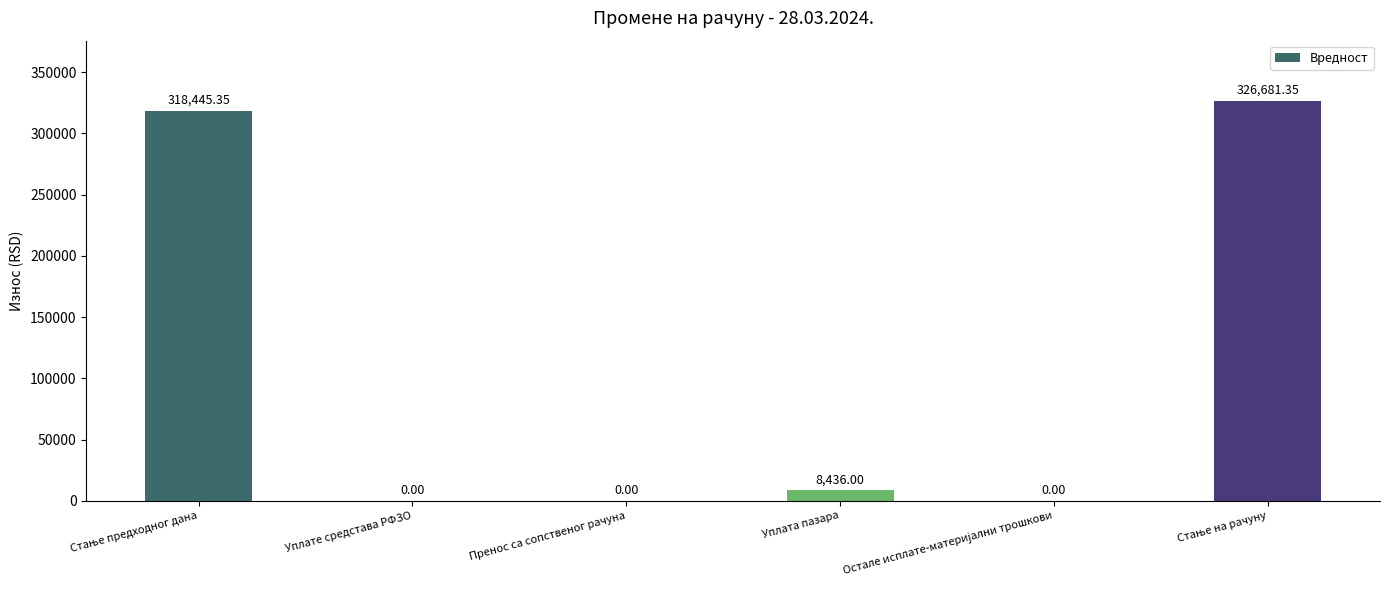

How many positive values are there?

3